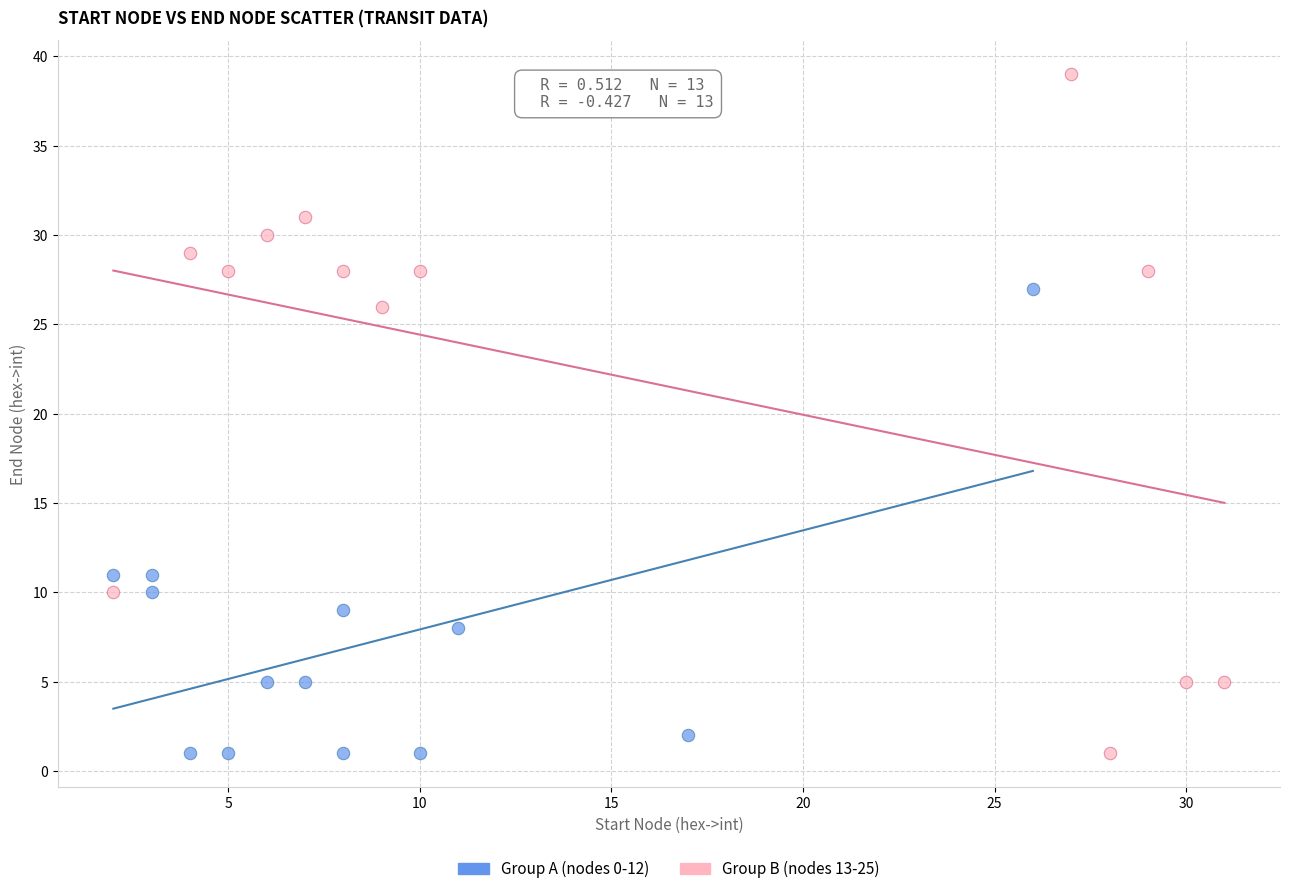

What are all the series names shown in the legend?

Group A (nodes 0-12), Group B (nodes 13-25)